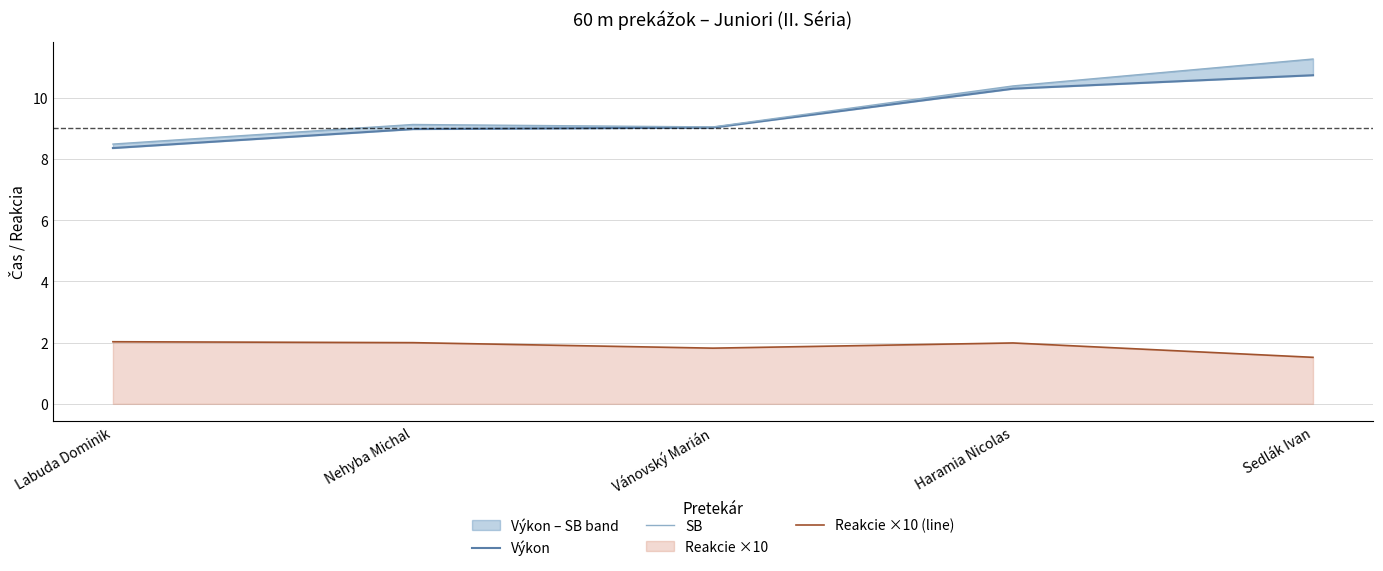

What is the total value across all series at Labuda Dominik?

18.9